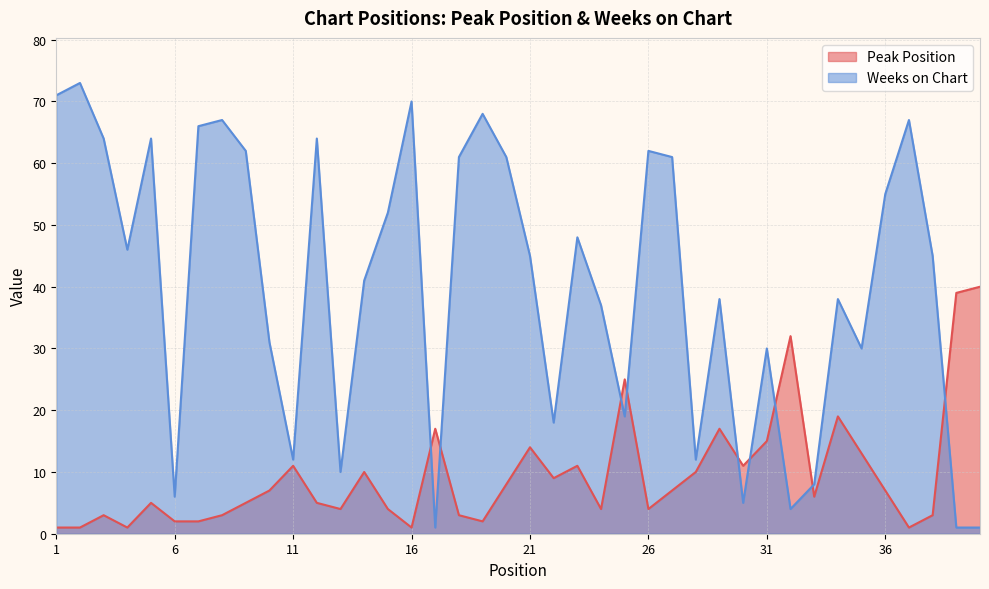

What are all the series names shown in the legend?

Peak Position, Weeks on Chart